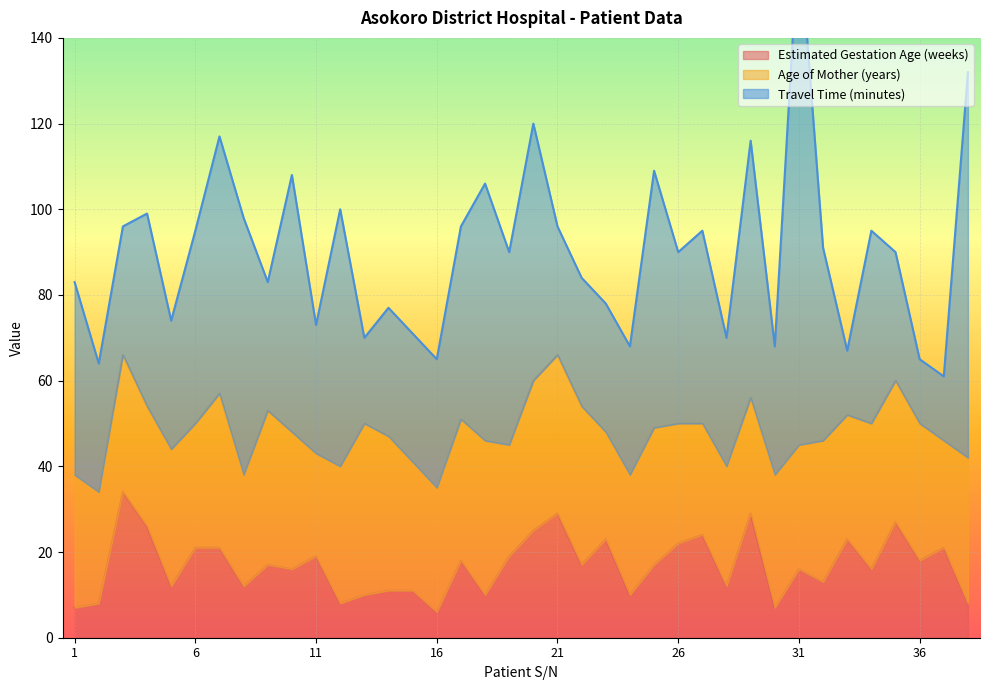

Is it true that Estimated Gestation Age (weeks) equals 21 at 6?

True